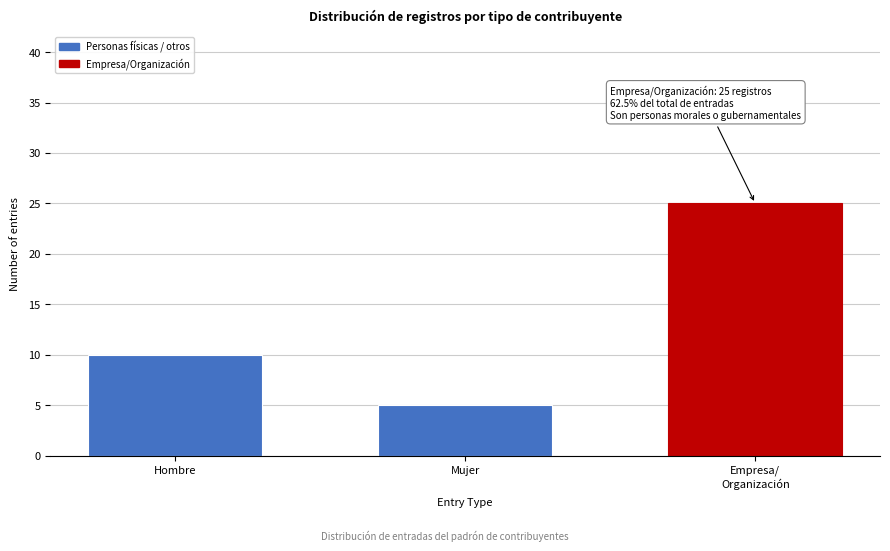

Reading left to right, extract all data points from this chart.

10	5	25